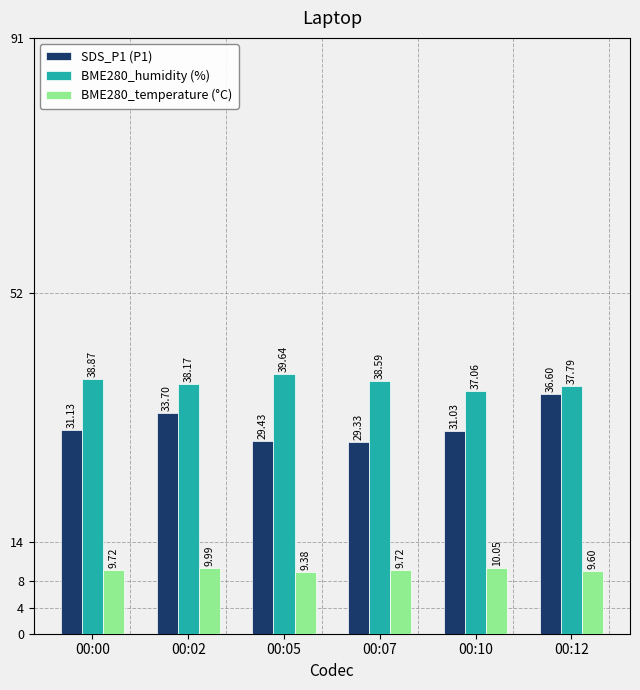

At 00:10, list the series in order from smallest to largest.

BME280_temperature (°C), SDS_P1 (P1), BME280_humidity (%)